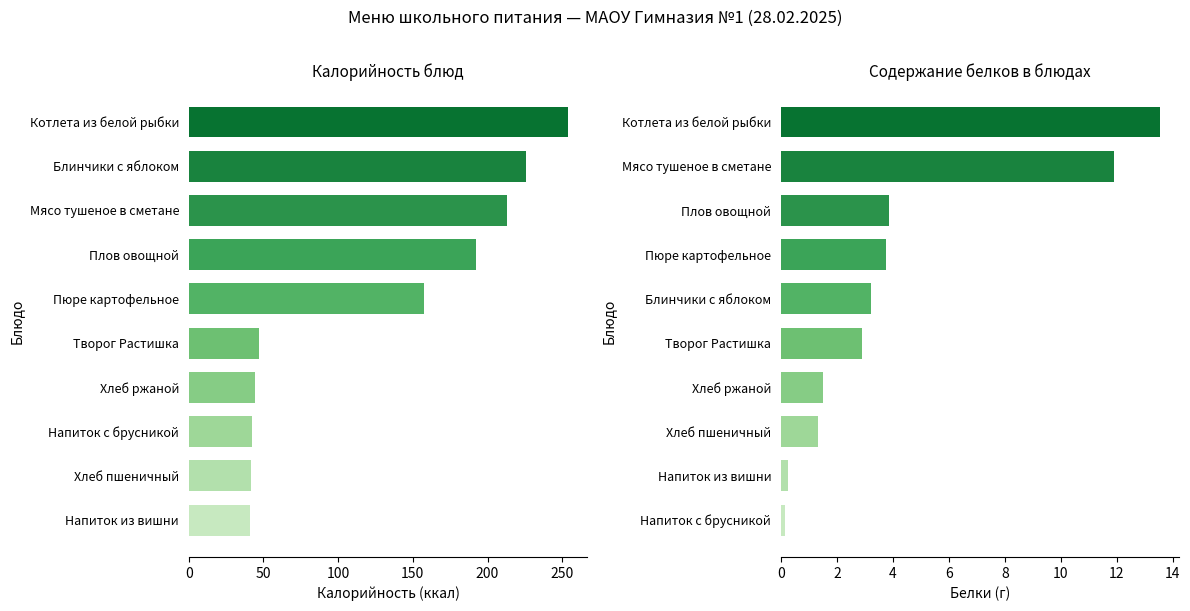

How many categories are shown in the chart?

10